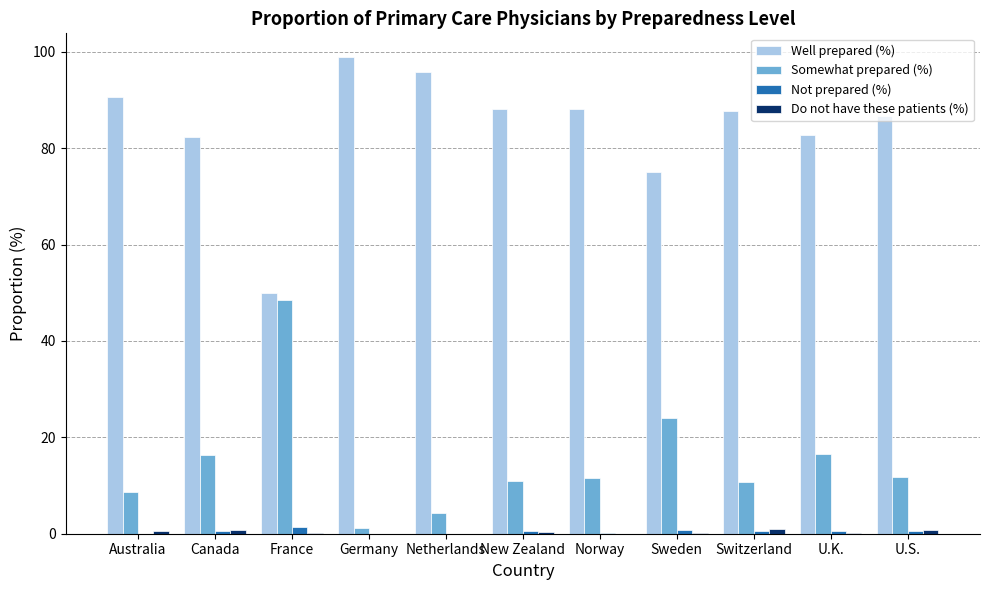

Is the value of Well prepared (%) at Germany greater than the value of Somewhat prepared (%) at U.S.?

Yes